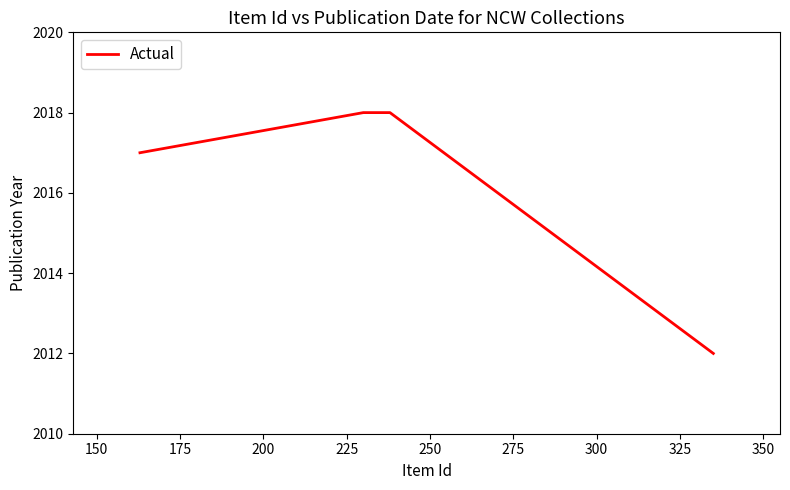

What is the maximum value shown in the chart?

2018